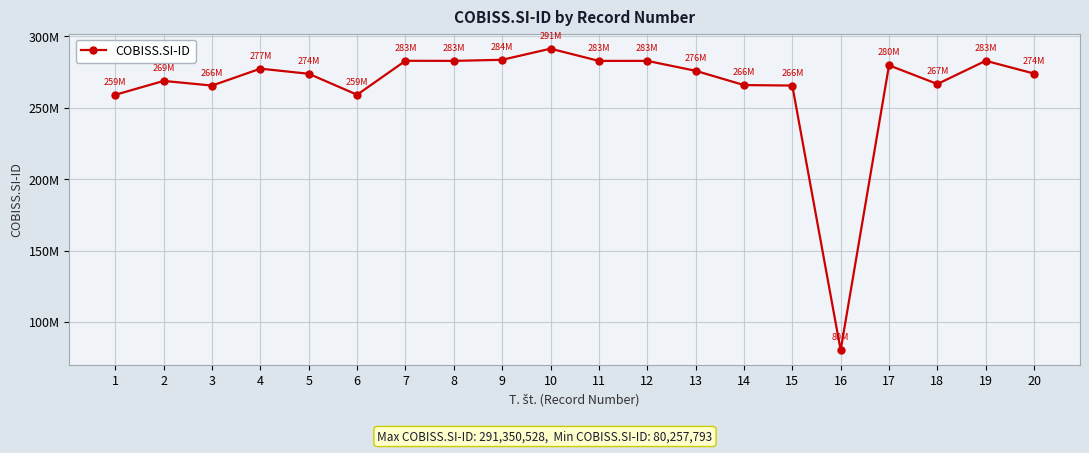

How many points are higher than both their immediate neighbors (excluding endpoints)?

7